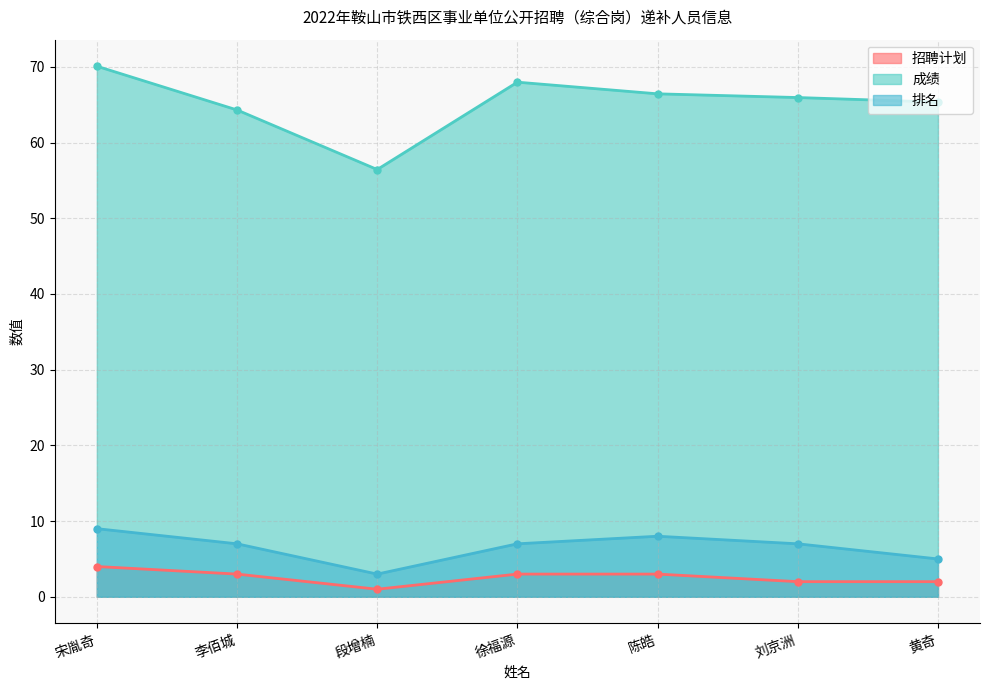

True or false: 成绩 has more than 1 points higher than both neighbors.

False